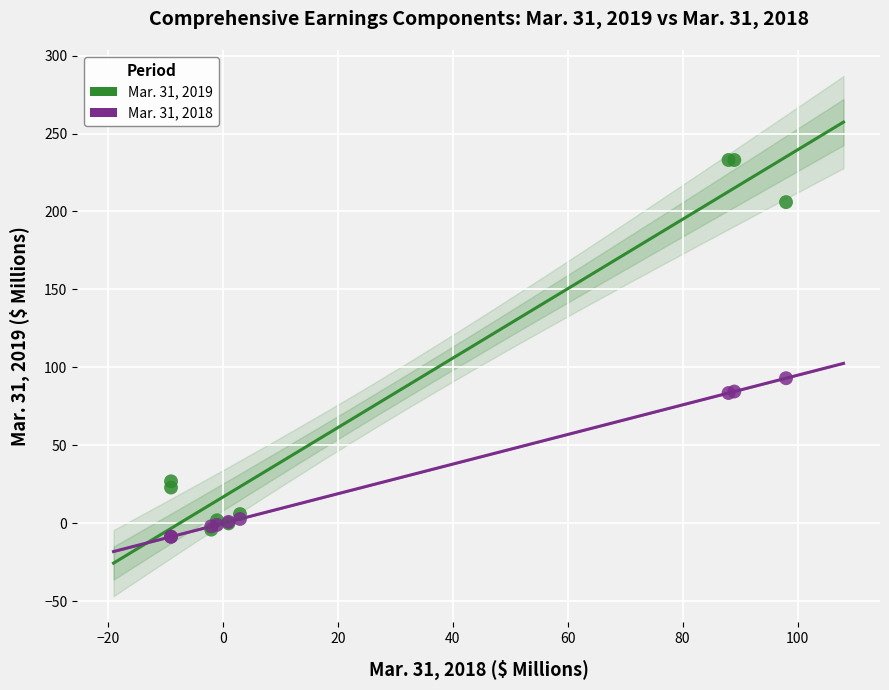

Which series has the largest Y range (max minus min)?

Mar. 31, 2019